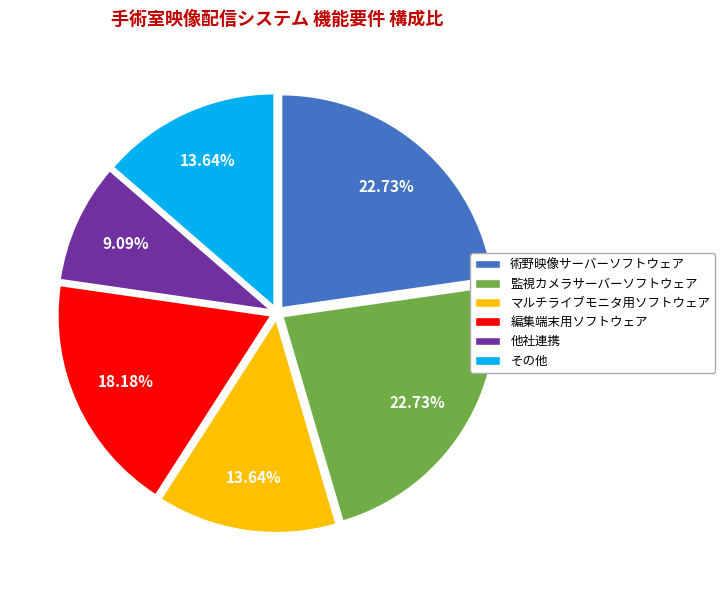

To the nearest percent, what percentage of the pie is 監視カメラサーバーソフトウェア?

23%